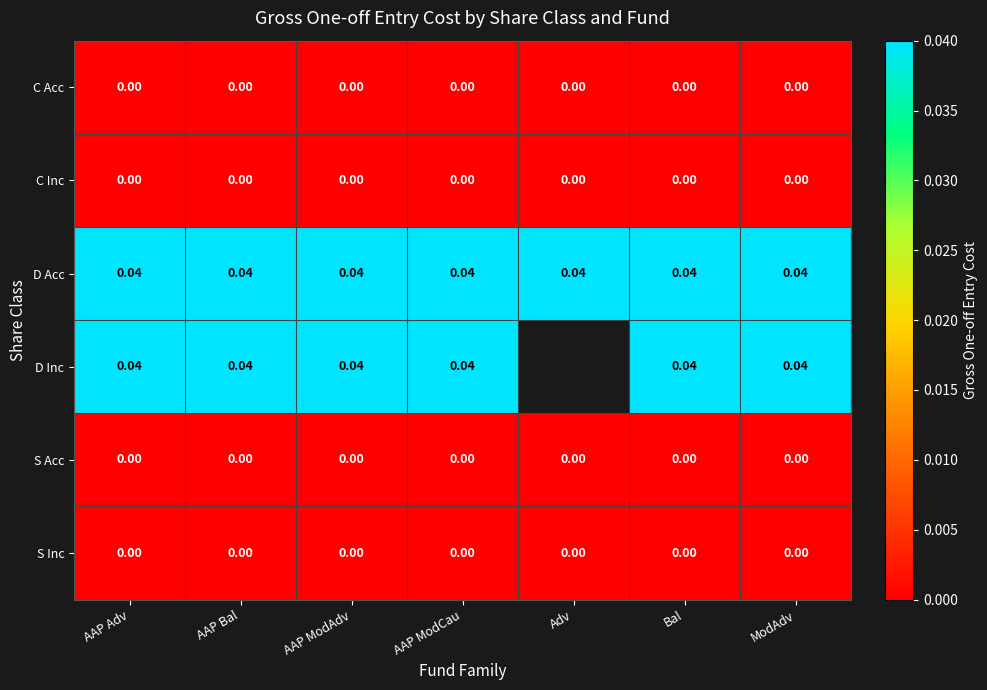

Is the value of C Acc at AAP ModAdv greater than the value of D Inc at ModAdv?

No